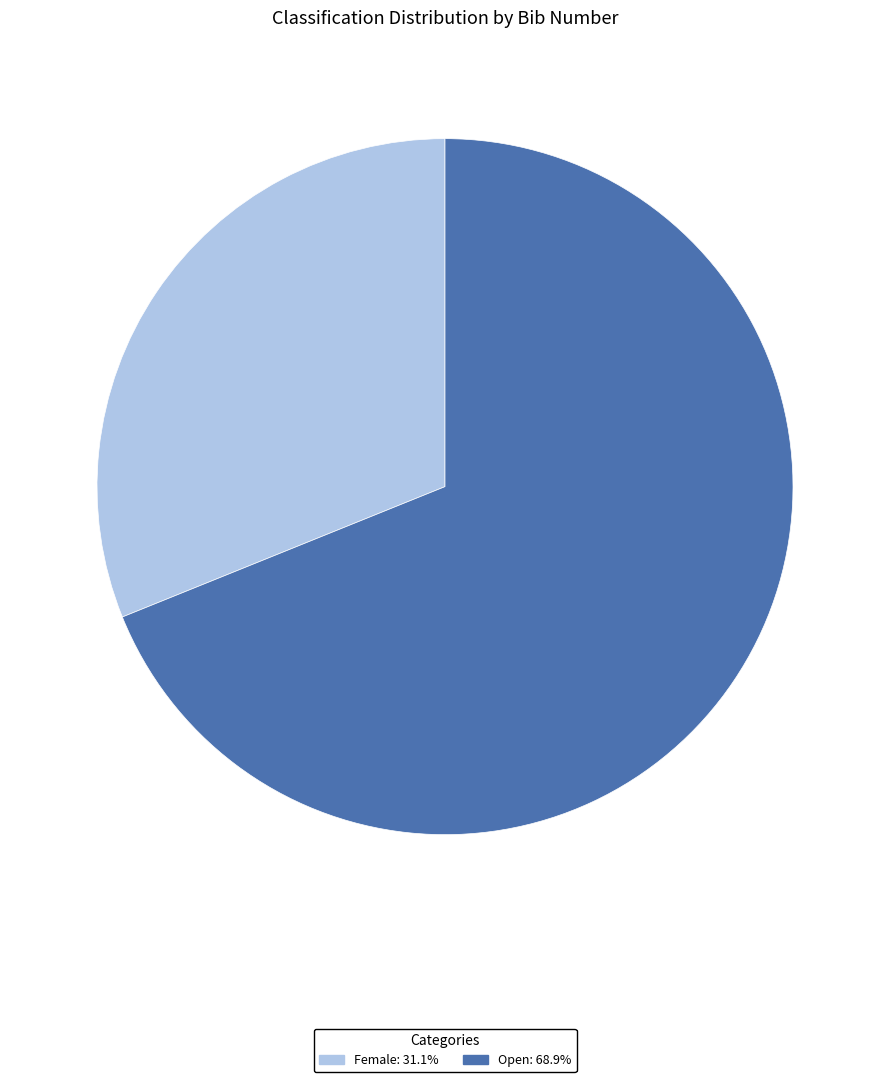

Is there any slice that represents more than half of the pie?

Yes